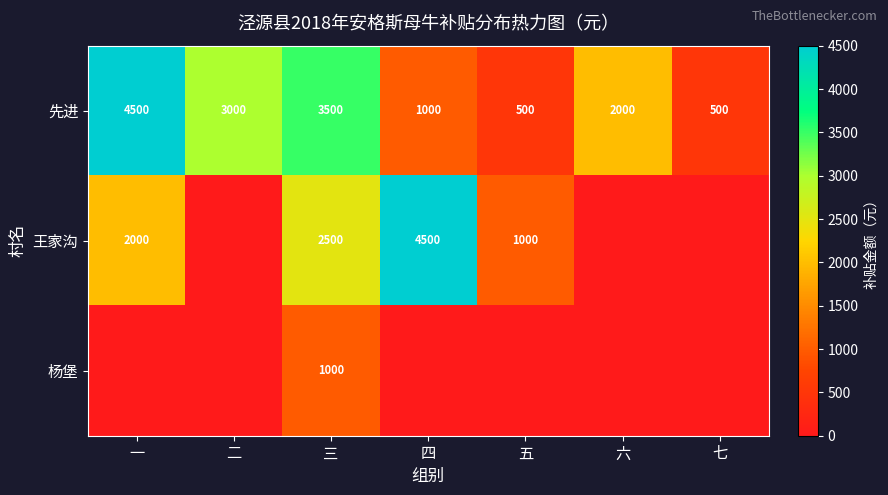

What is the highest value of the 先进 series?

4500